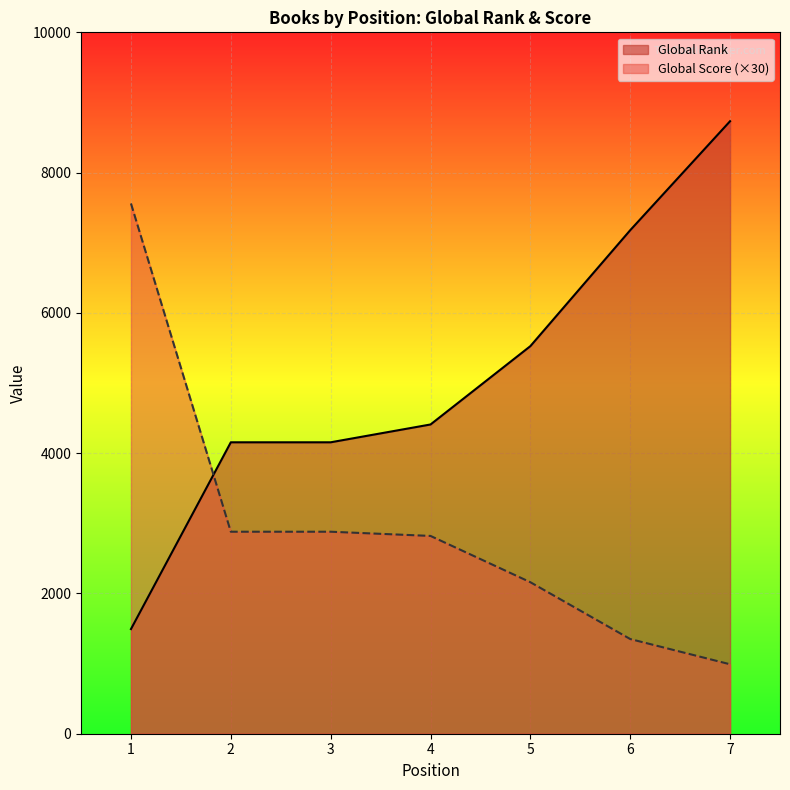

What are all the series names shown in the legend?

Global Rank, Global Score (×30)